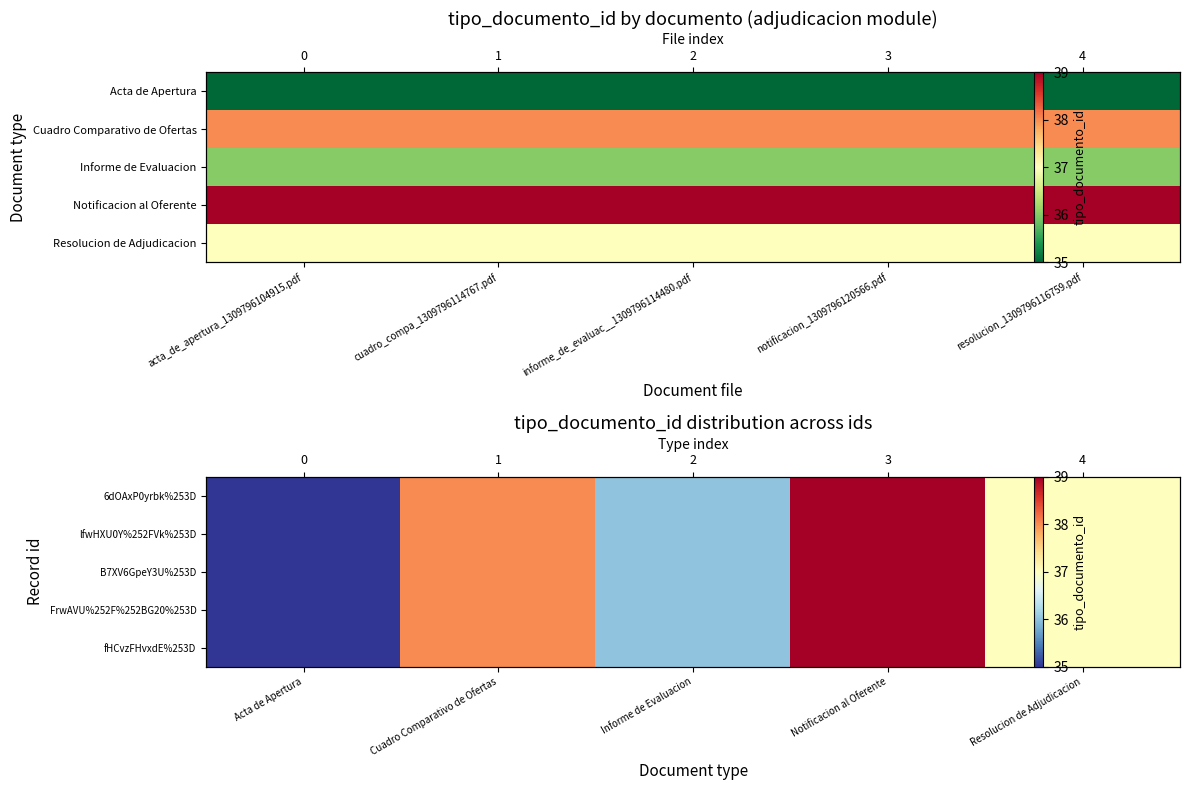

How many categories are shown in the chart?

5